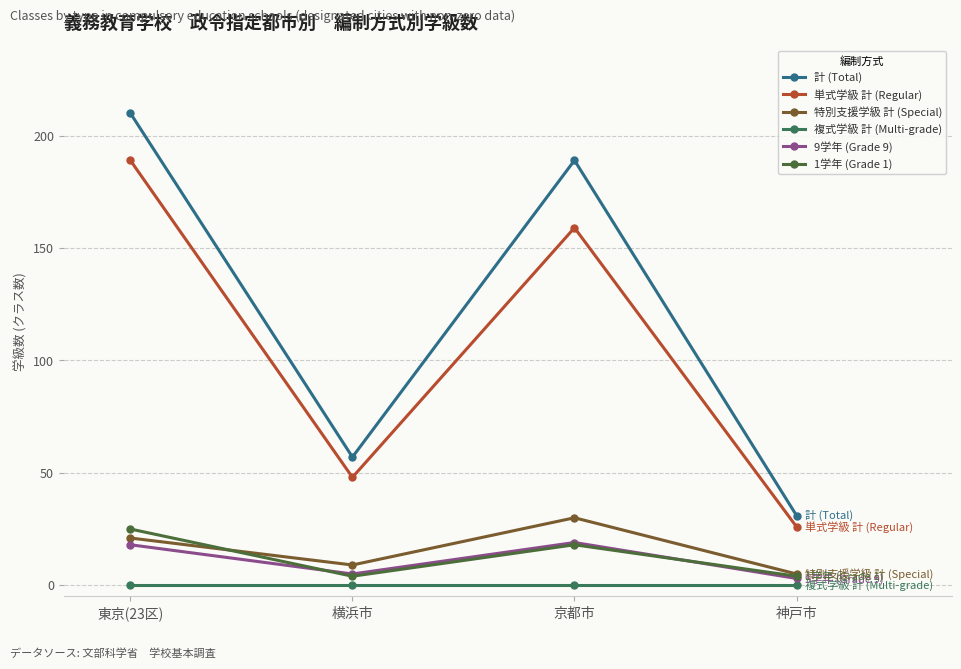

What is the sum of the 9学年 (Grade 9) values at 神戸市 and 横浜市?

8